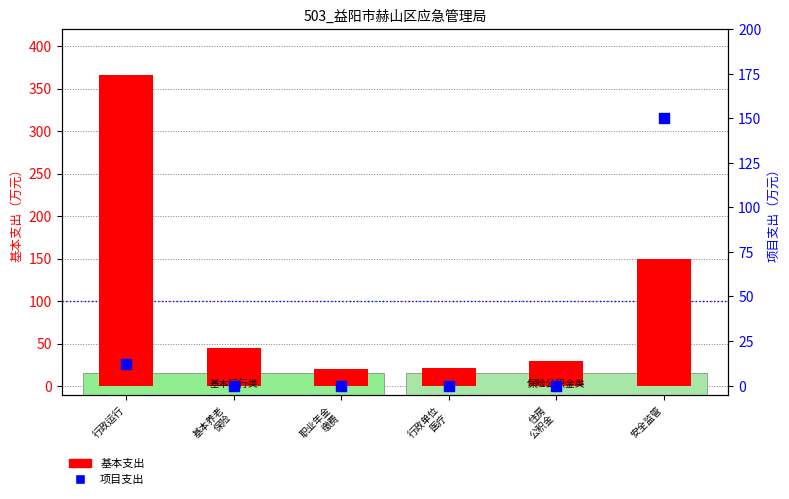

At how many categories does at least one series exceed 58?

2